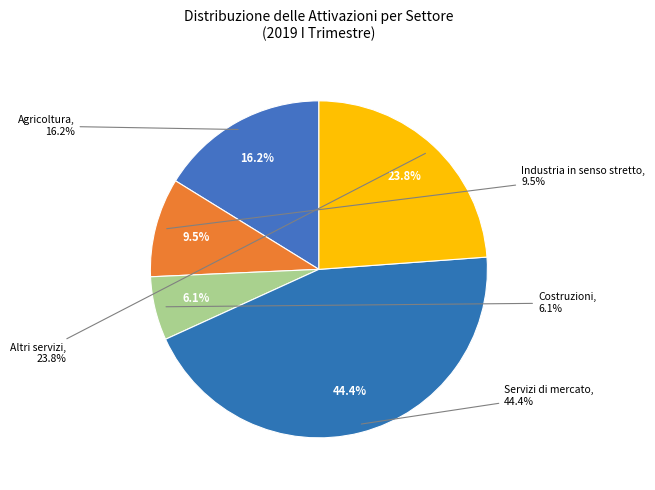

Which category has the biggest portion of the pie?

Servizi di mercato